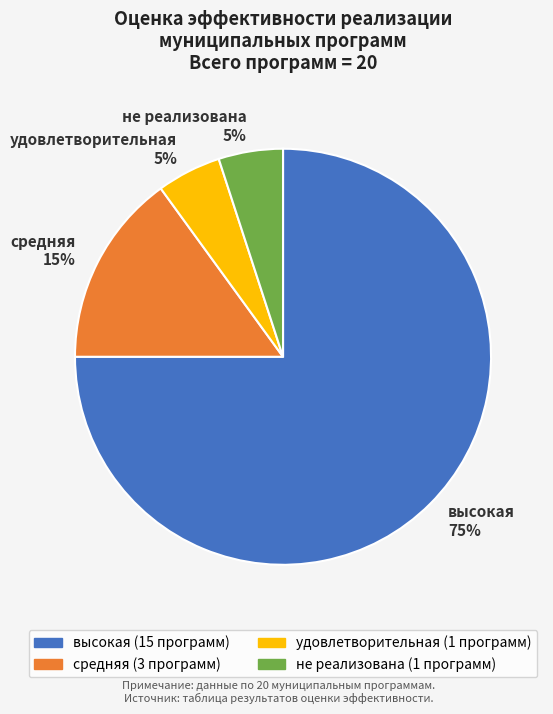

To the nearest percent, what is the difference between the не реализована and высокая slice percentages?

70%